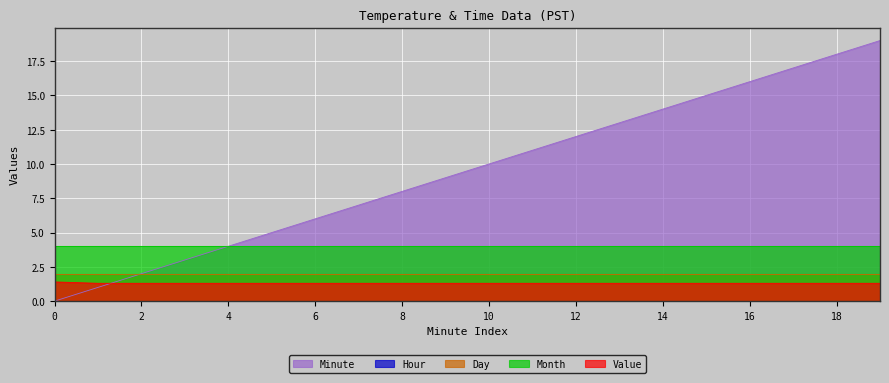

At which category is the sum across all series the highest?

19